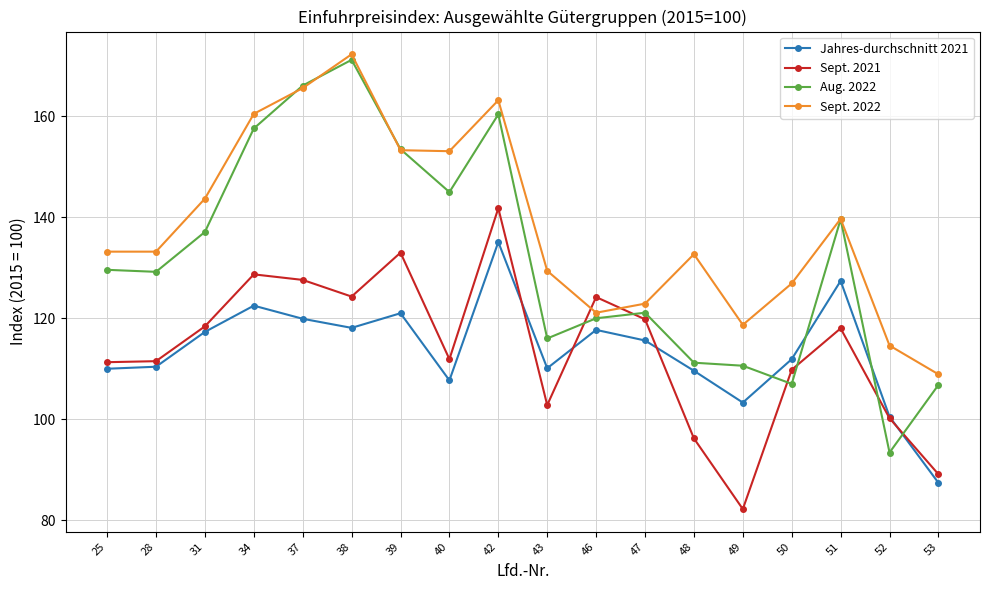

The value of Aug. 2022 at 38 is 60.5. True or false?

False